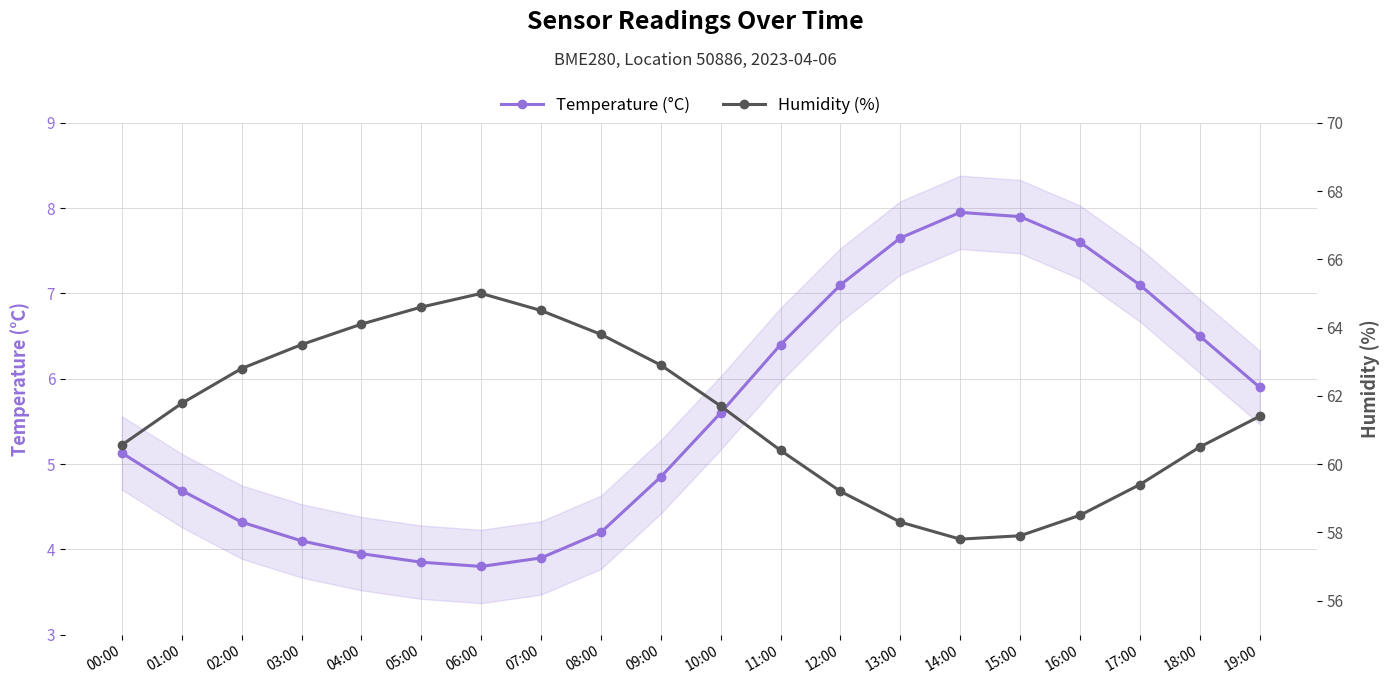

What is the label of the 12th point from the left?

11:00